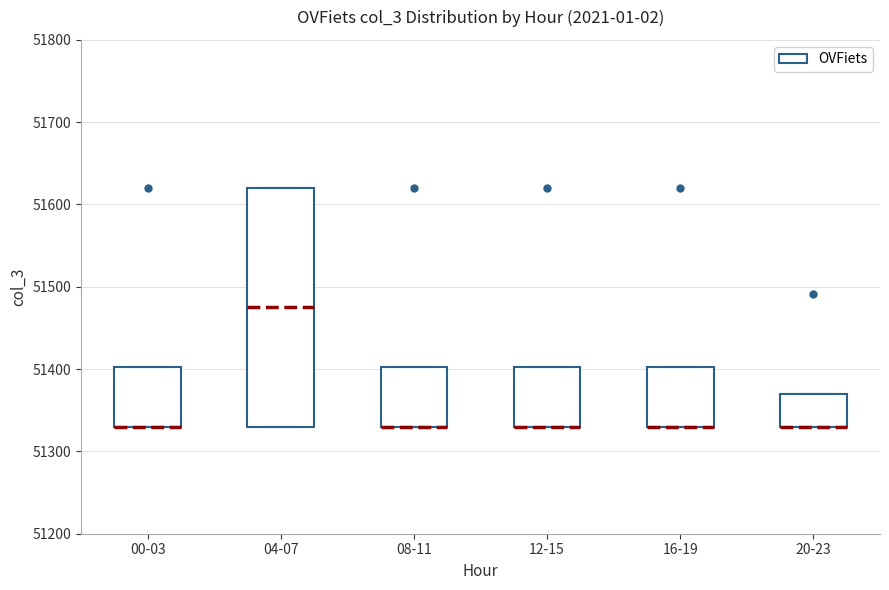

Which box is the tallest, from its lower edge to its upper edge?

04-07